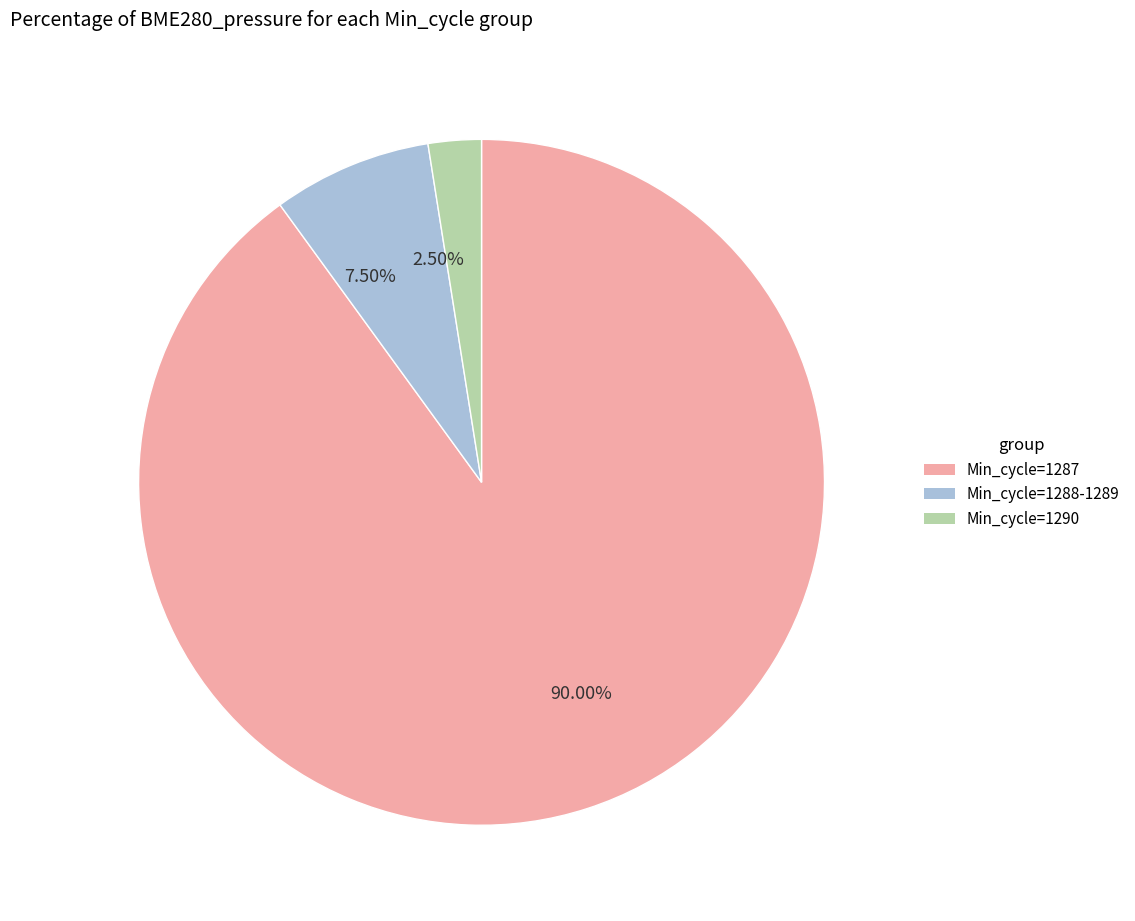

Which slice is the largest?

Min_cycle=1287